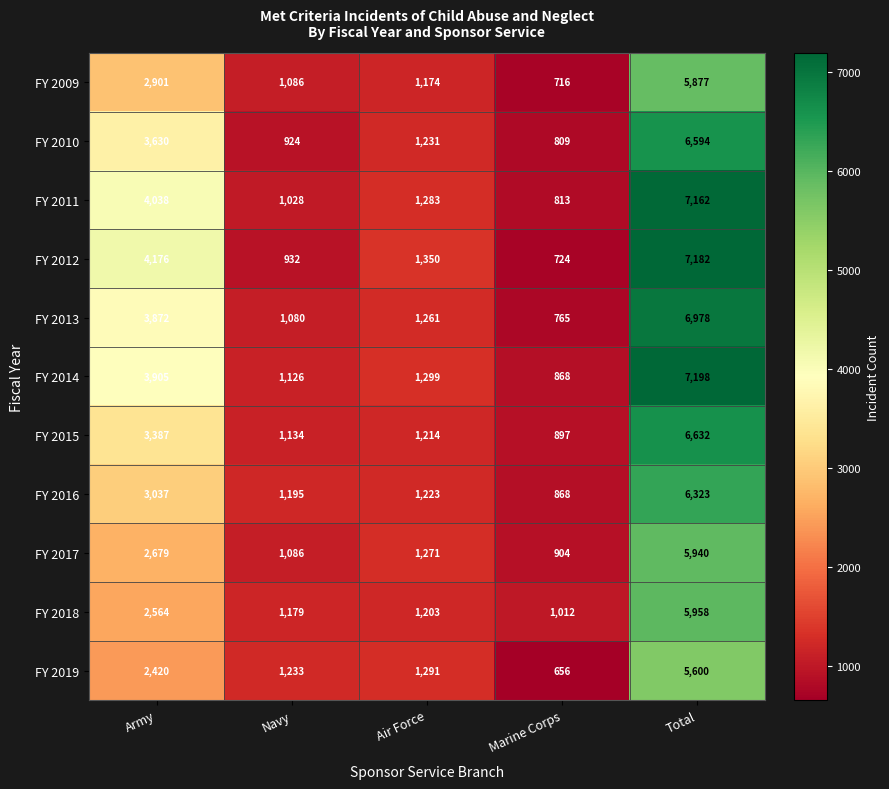

What is the smallest value displayed?

656